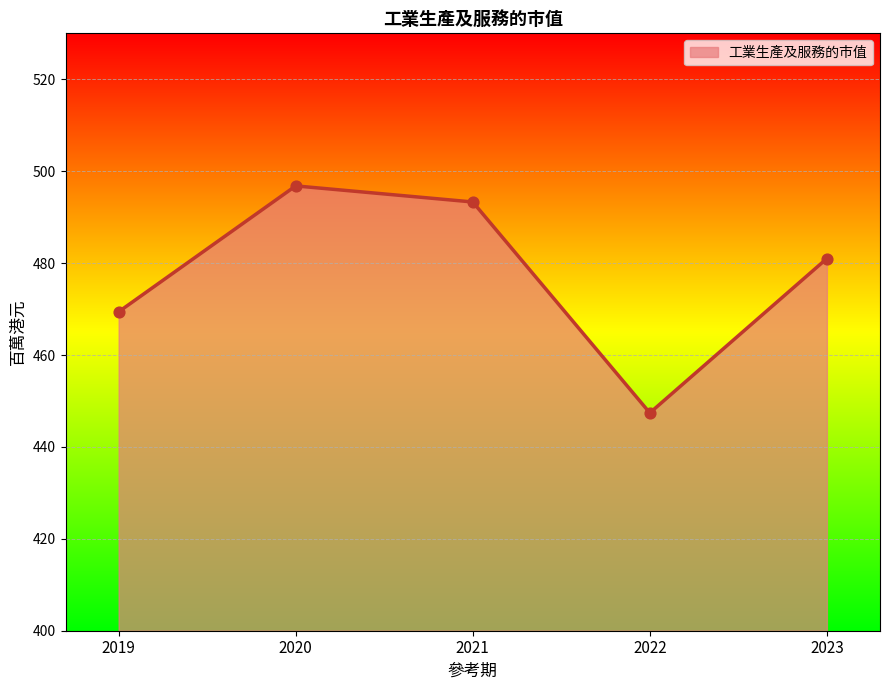

What is the change in value from 2019 to 2022?

-22.0